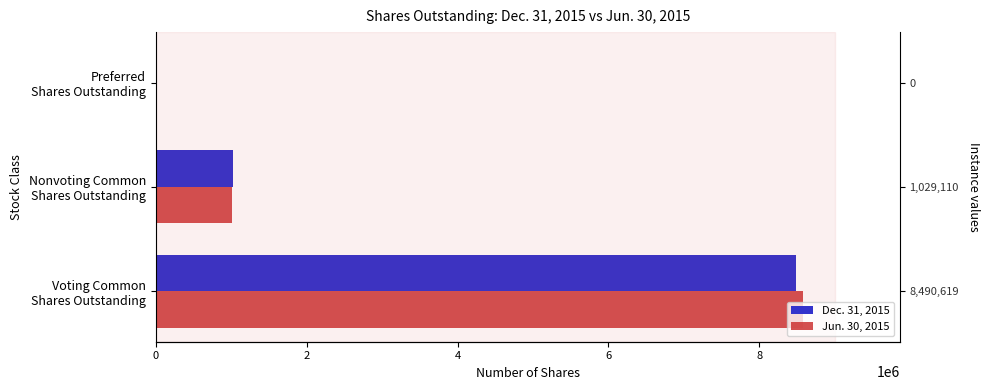

What is the value of the Dec. 31, 2015 bar at the 1st from the left?

8490619